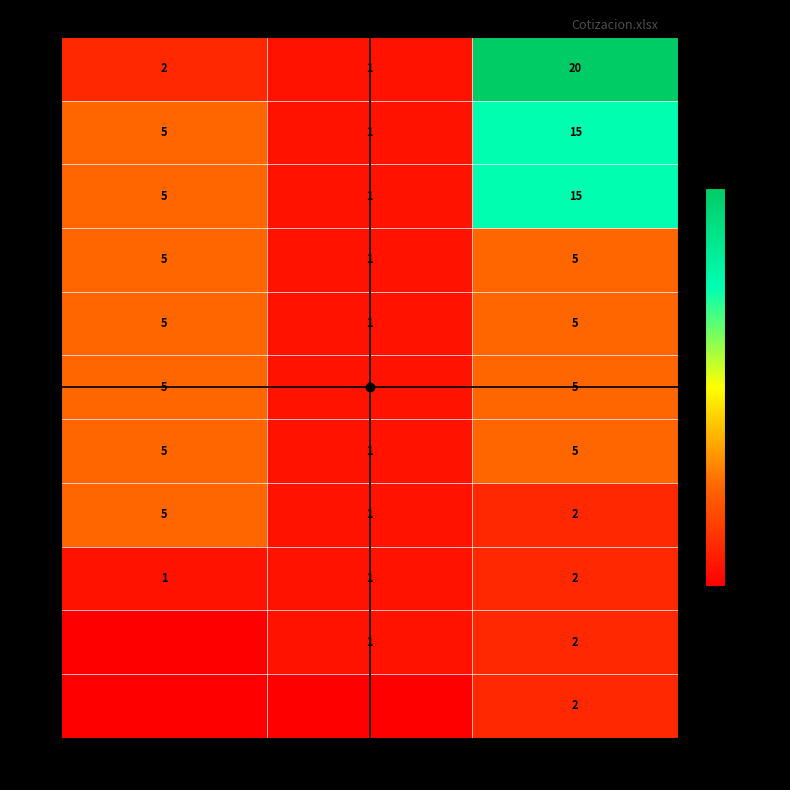

Read the R8 value at CAJA.

5